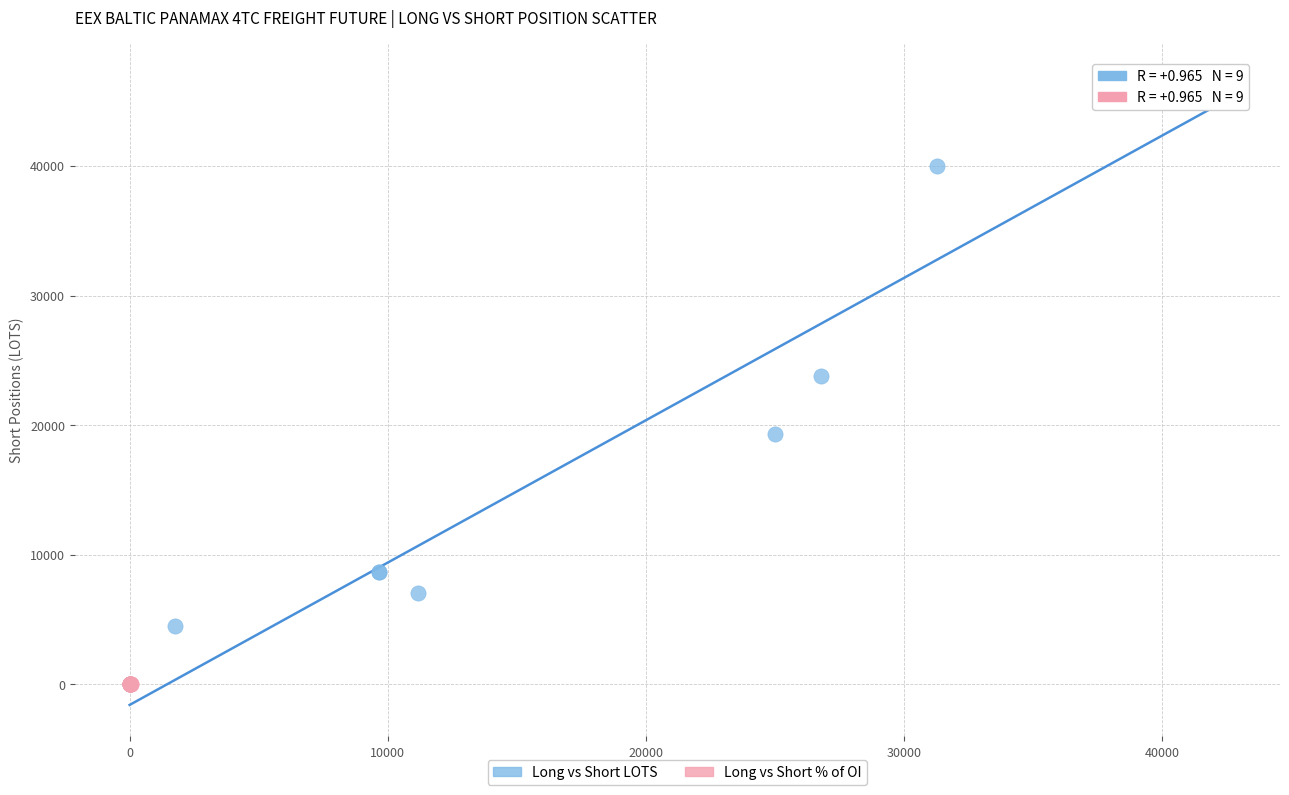

Which series has the largest Y range (max minus min)?

Long vs Short LOTS